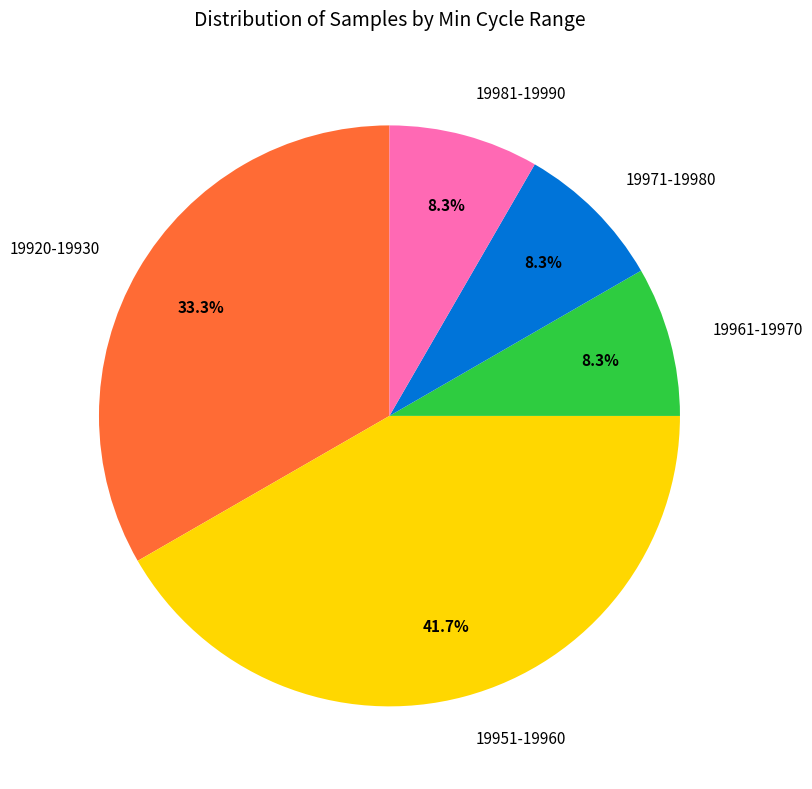

Does any single category account for the majority?

No